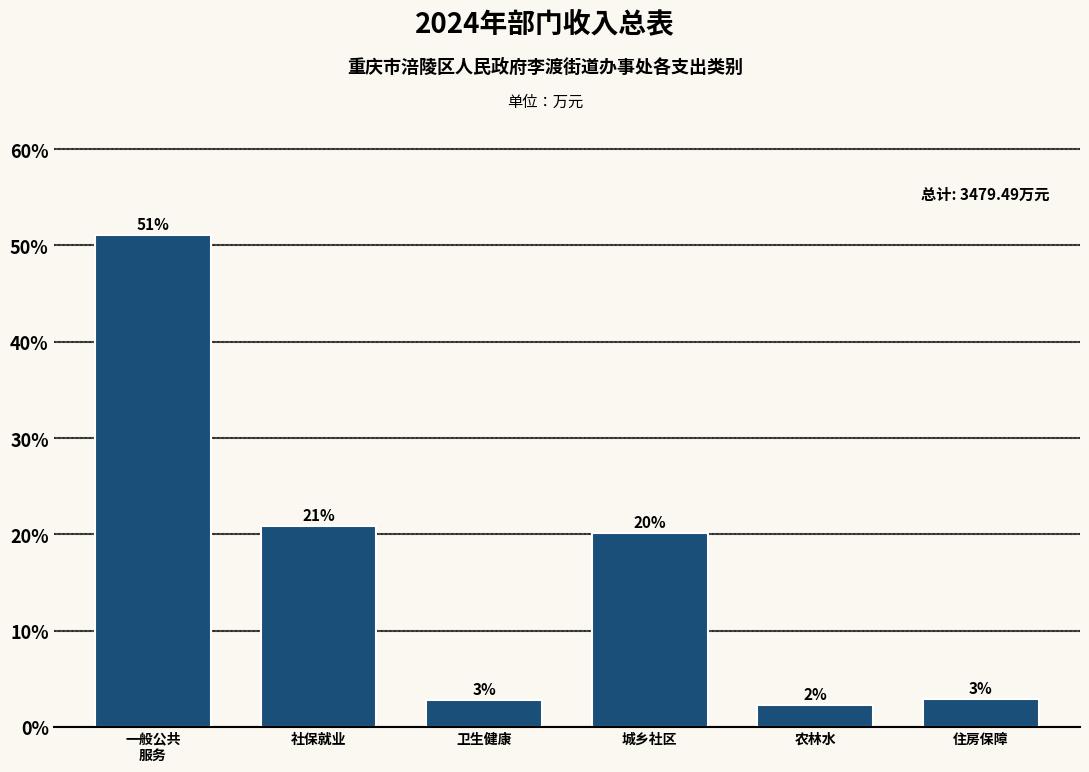

Does the chart contain any negative values?

No